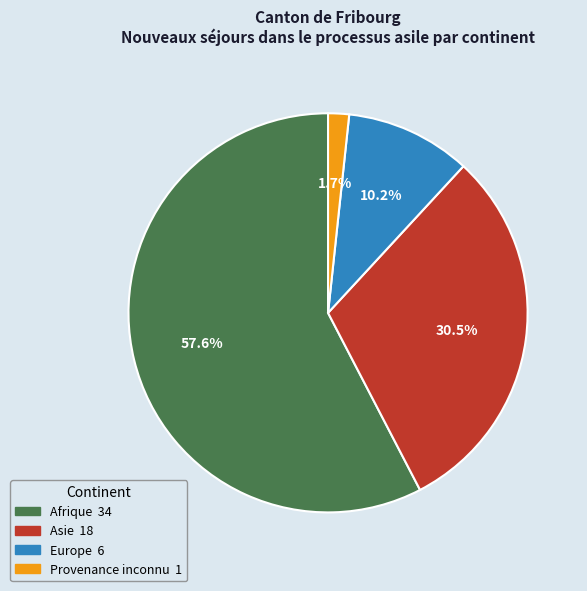

Which category has the smallest portion of the pie?

Provenance inconnu